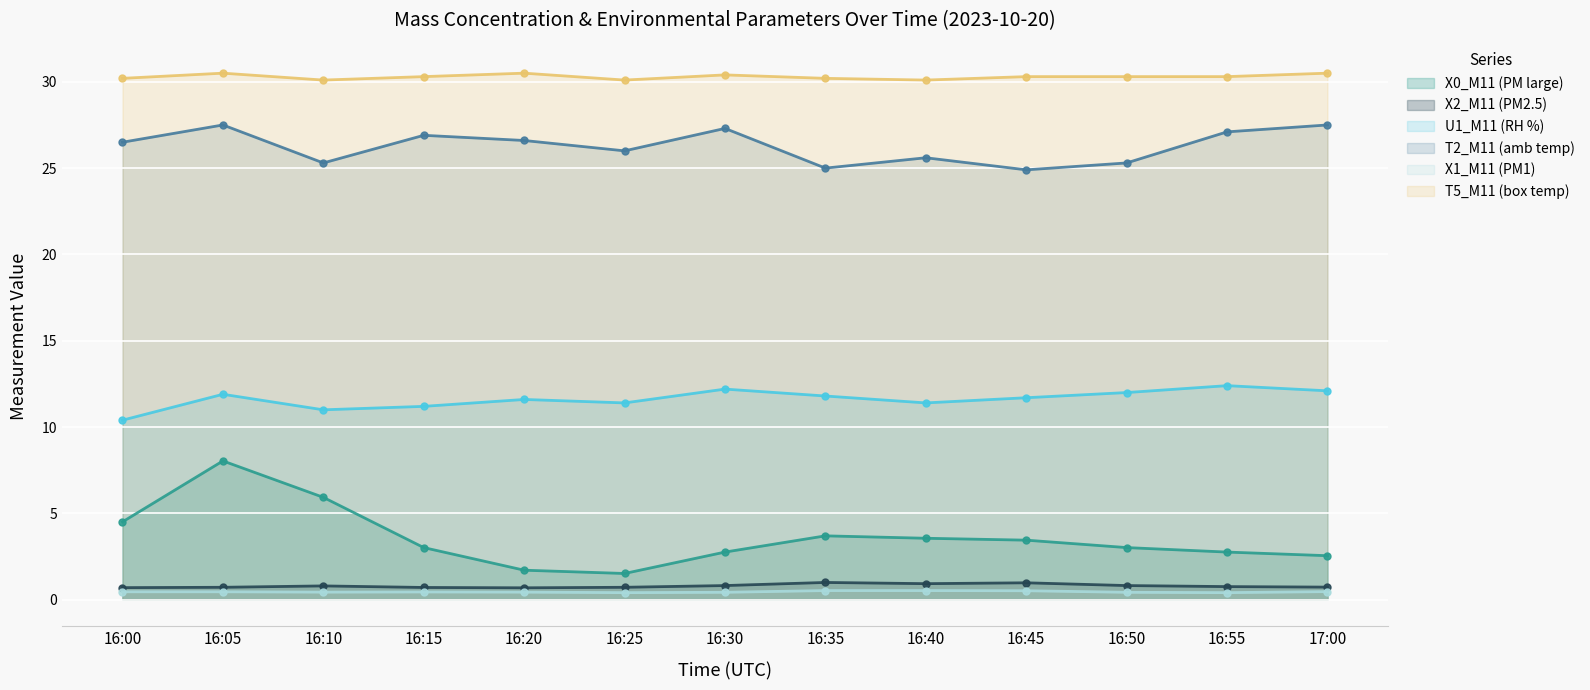

Where is X2_M11 (PM2.5) nearest to the value 0?

16:20